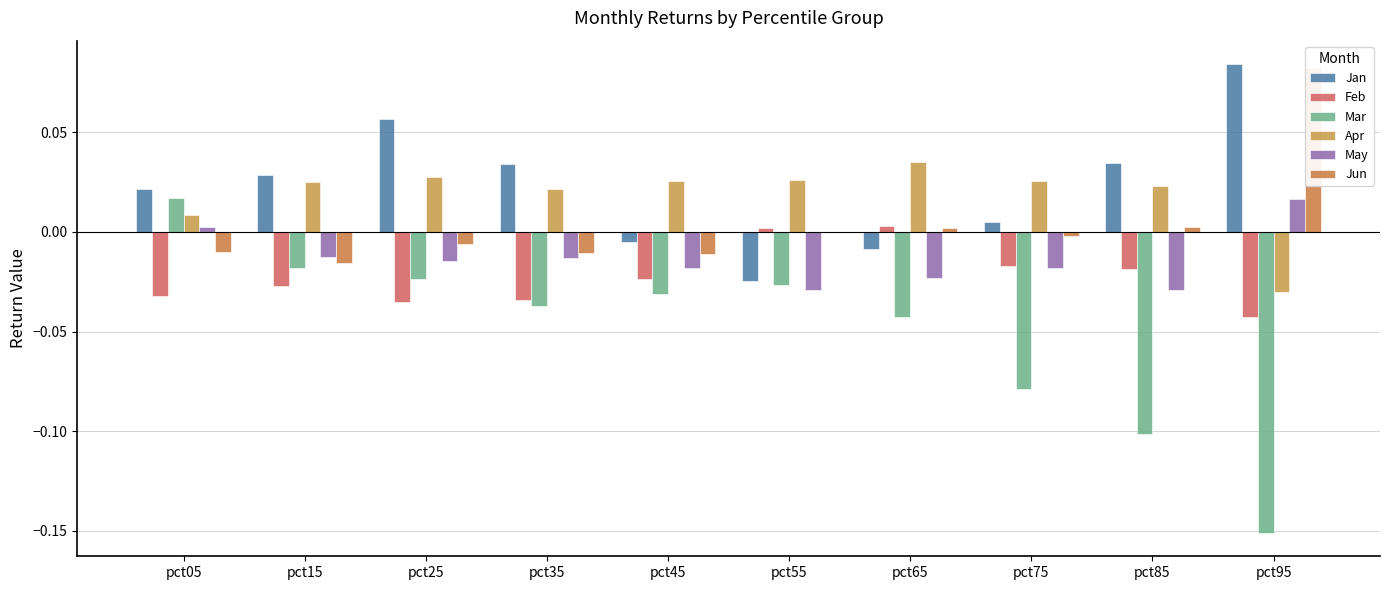

At pct05, list the series in order from smallest to largest.

Feb, Jun, May, Apr, Mar, Jan